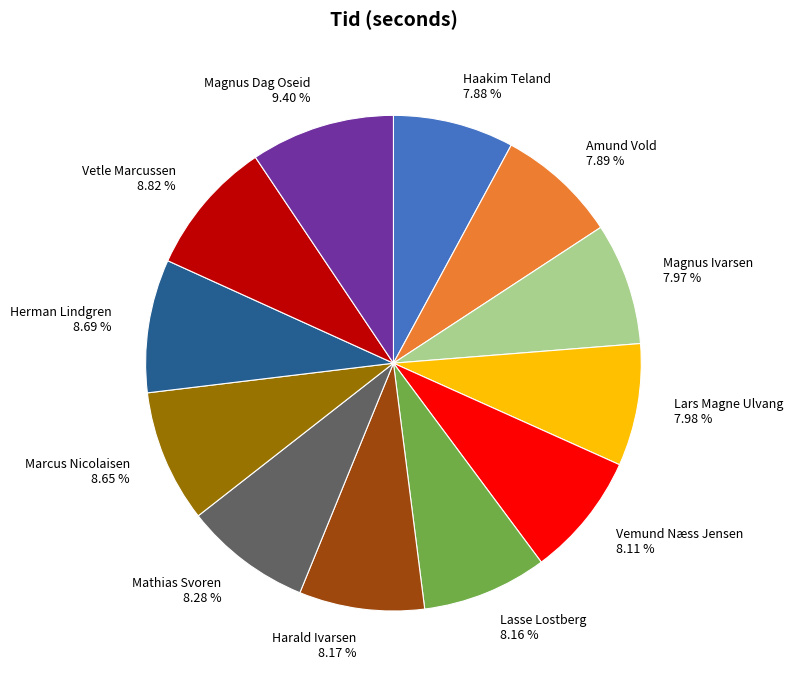

What percentage is the Marcus Nicolaisen slice, to the nearest percent?

9%